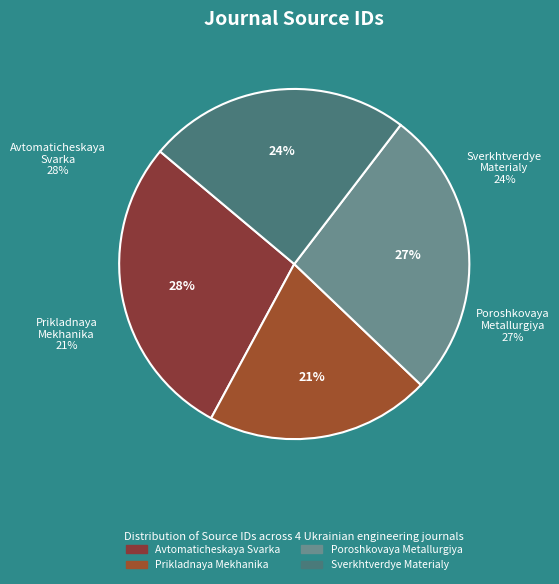

True or false: Prikladnaya Mekhanika accounts for 35% of the total.

False